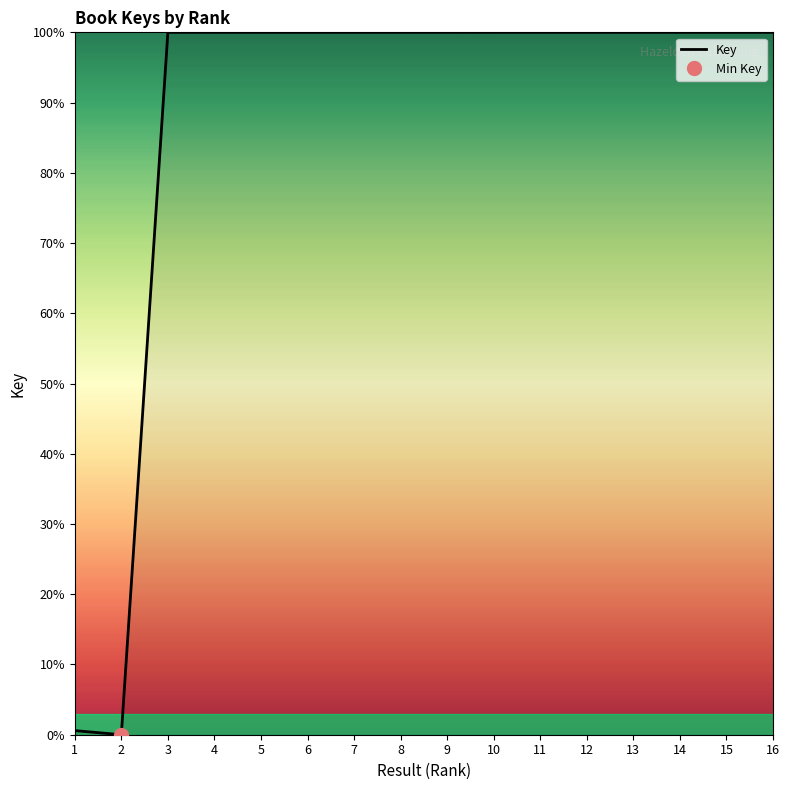

What is the approximate value at 15?

100.0